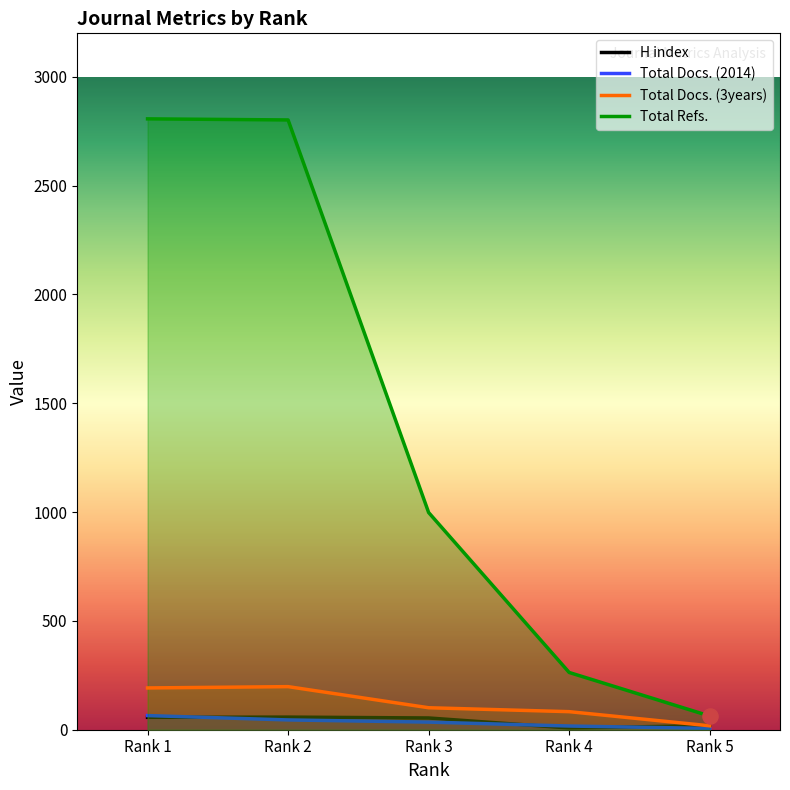

What are all the series names shown in the legend?

H index, Total Docs. (2014), Total Docs. (3years), Total Refs.